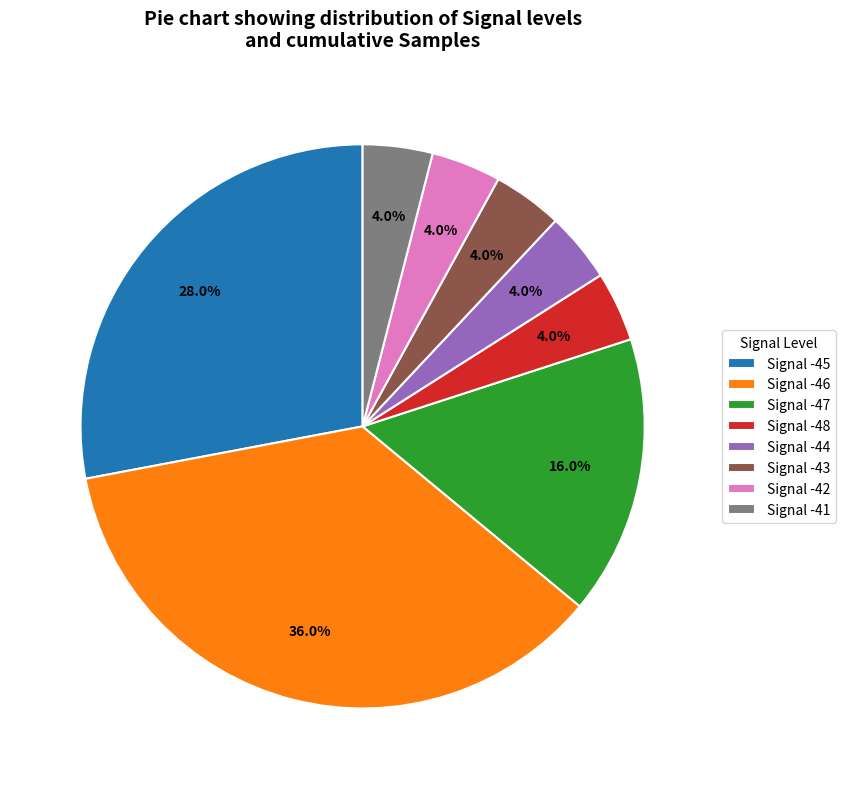

Is there a majority slice in this chart?

No